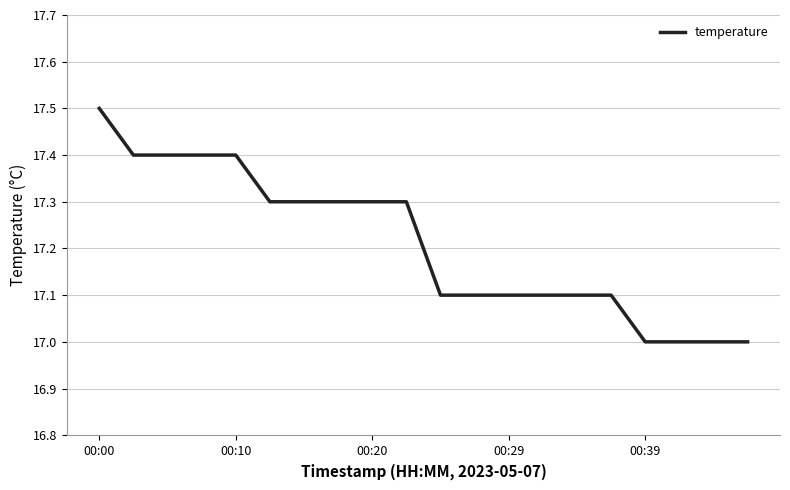

What is the minimum value shown in the chart?

17.0